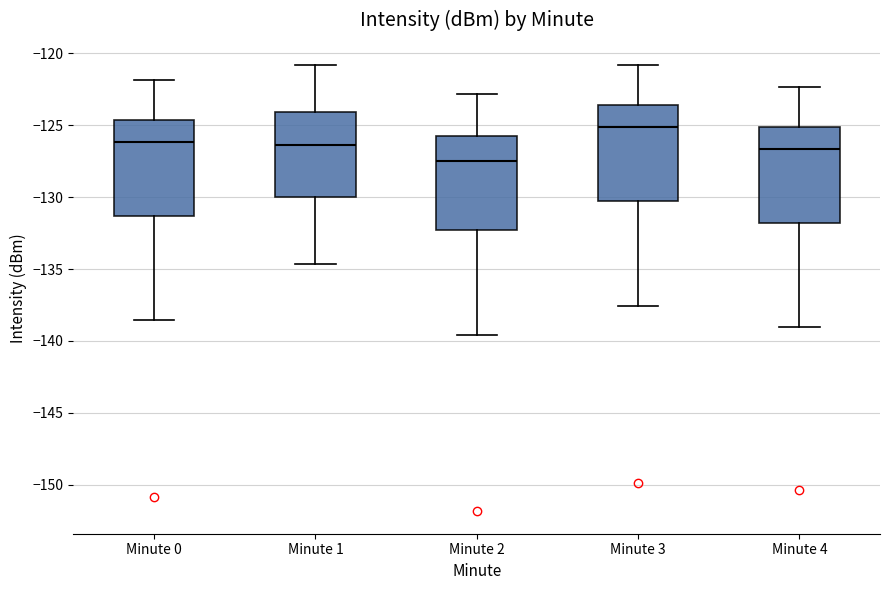

Which box's median line is the lowest?

Minute 2